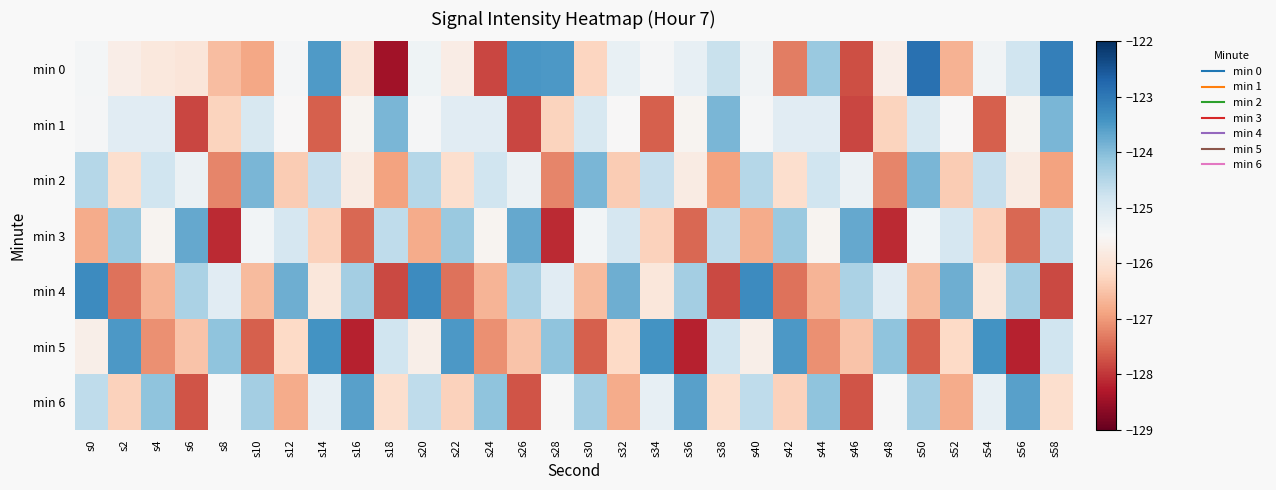

What is the smallest value displayed?

-128.4